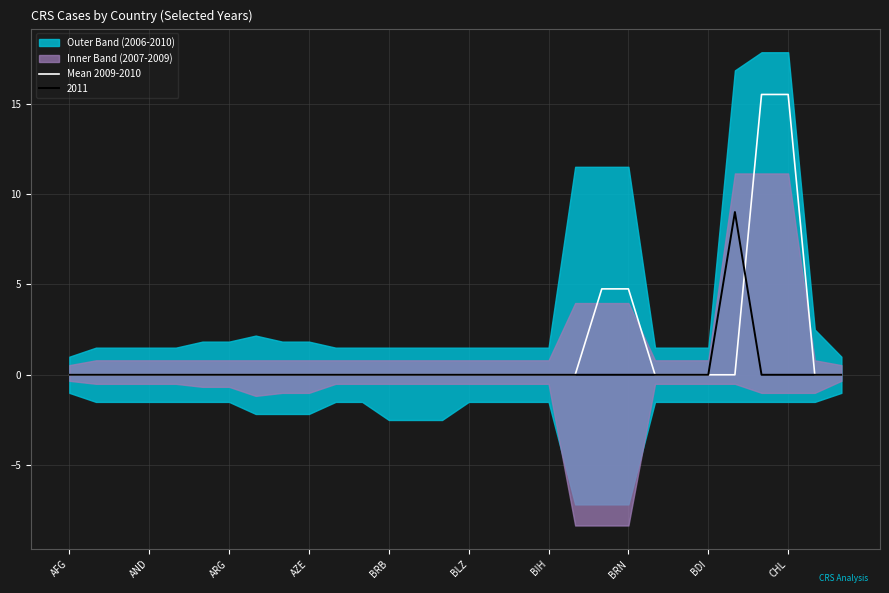

Between 16 and BRN, which is larger?

16